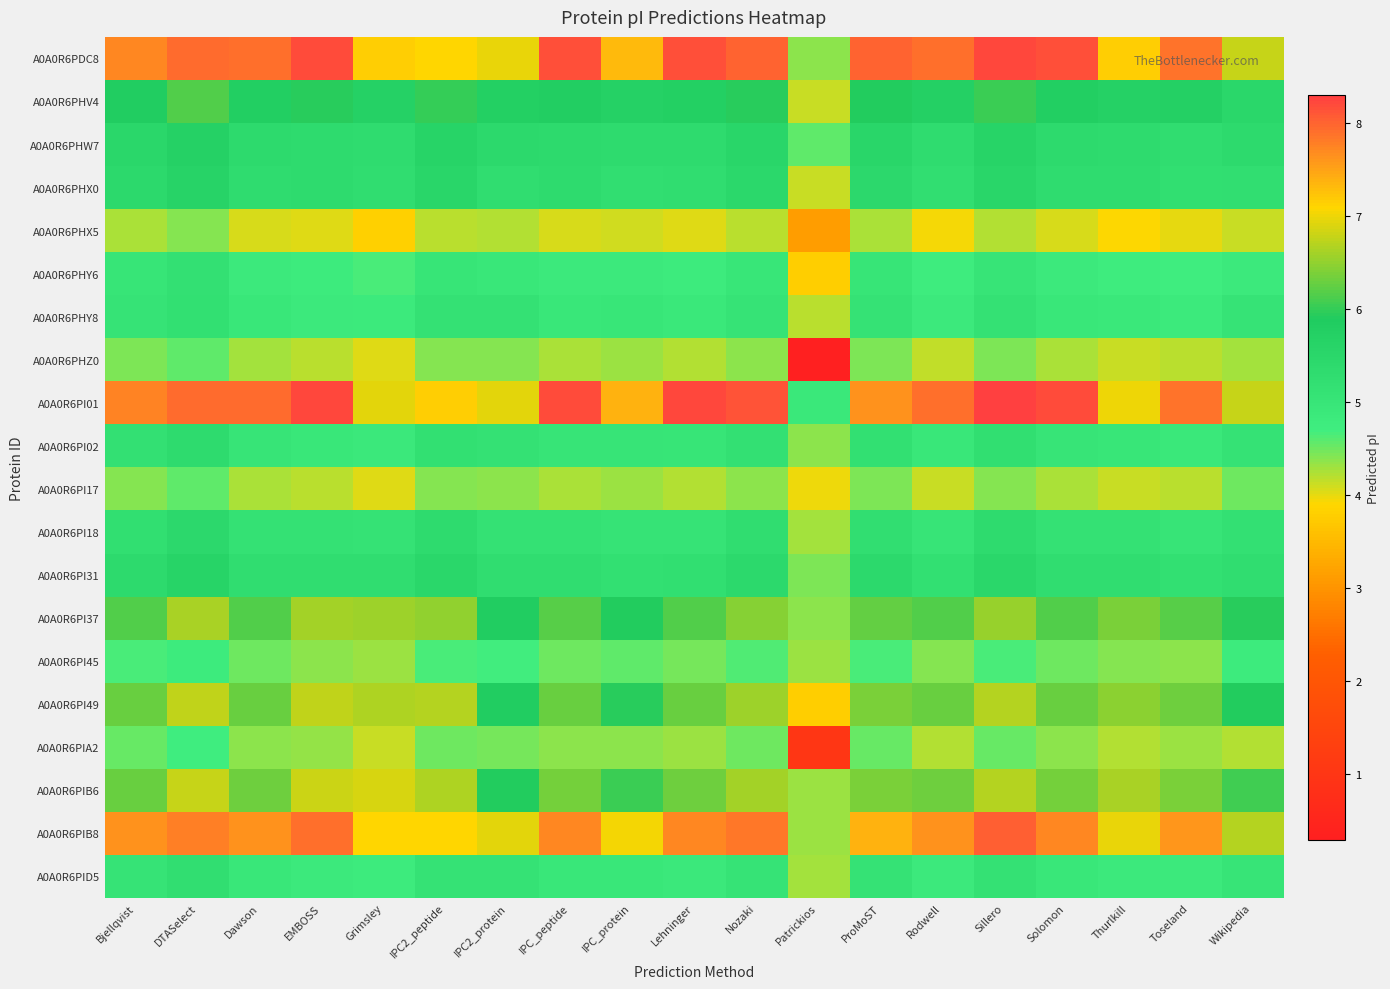

What is the total value across all series at Toseland?

109.0